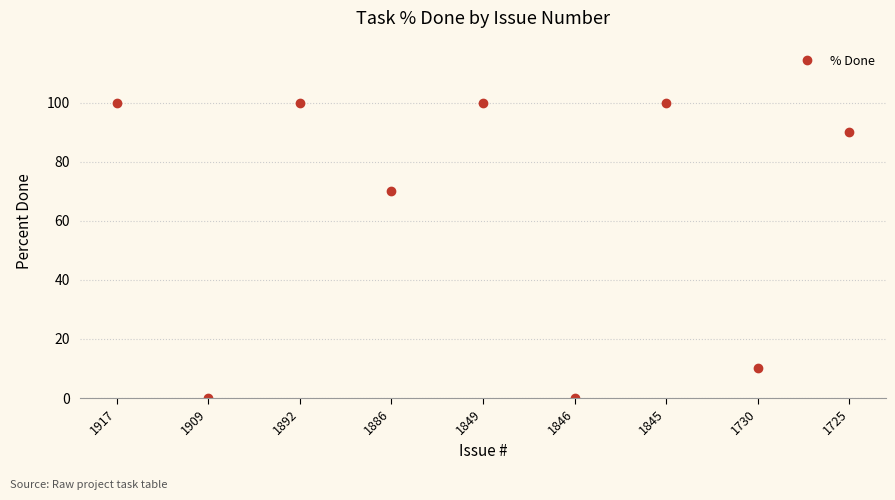

What is the greatest value displayed?

100